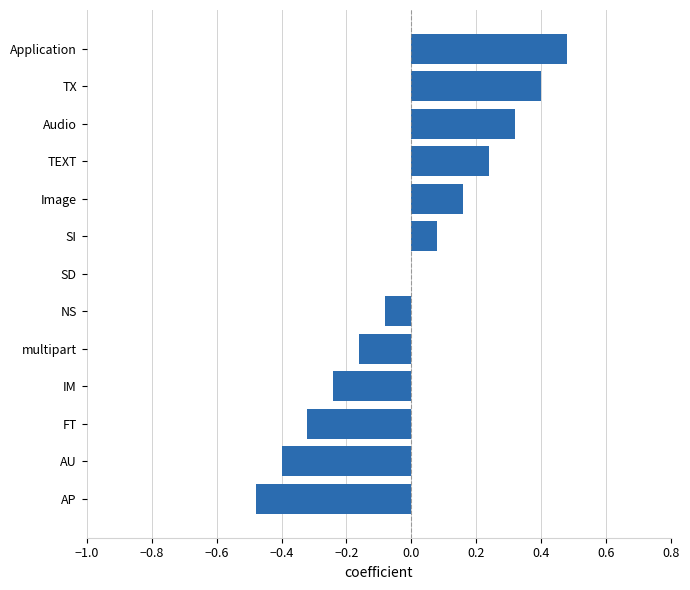

The chart shows a value of 0.1 at Audio. True or false?

False